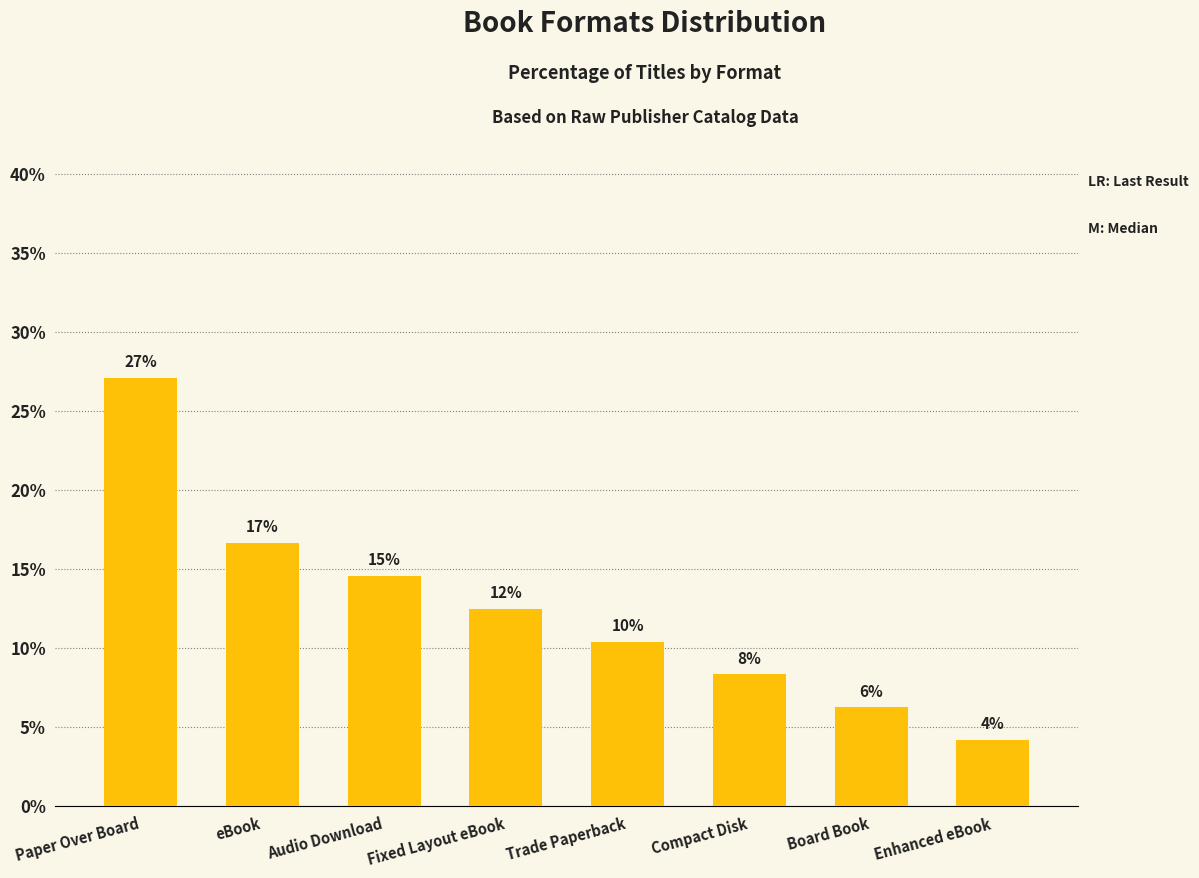

What is the ratio of the value at eBook to the value at Audio Download?

1.1